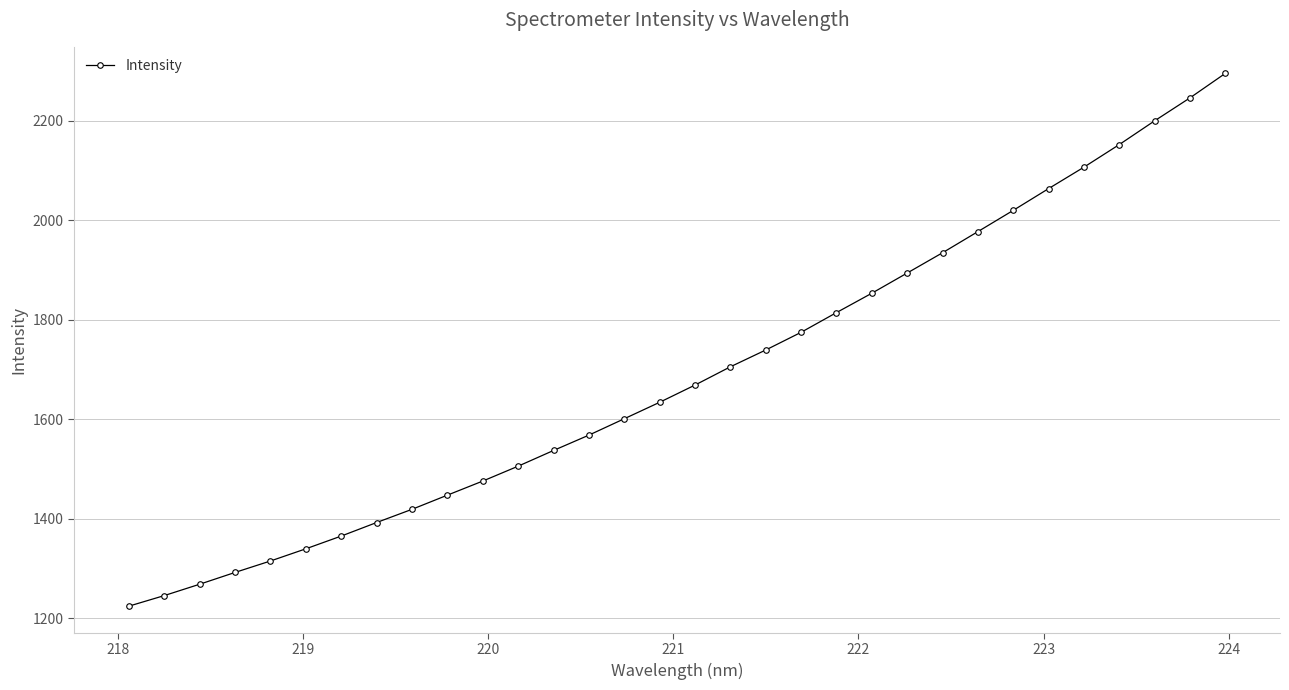

True or false: the data has more than 2 interior local peaks.

False